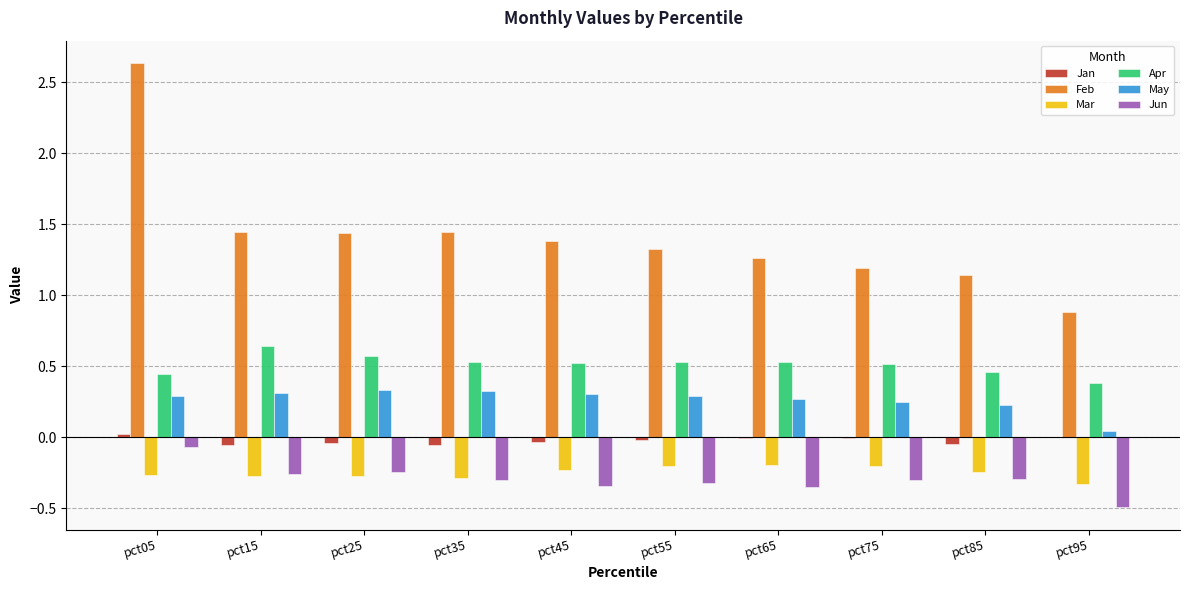

Is it true that Jun equals -0.1 at pct65?

False